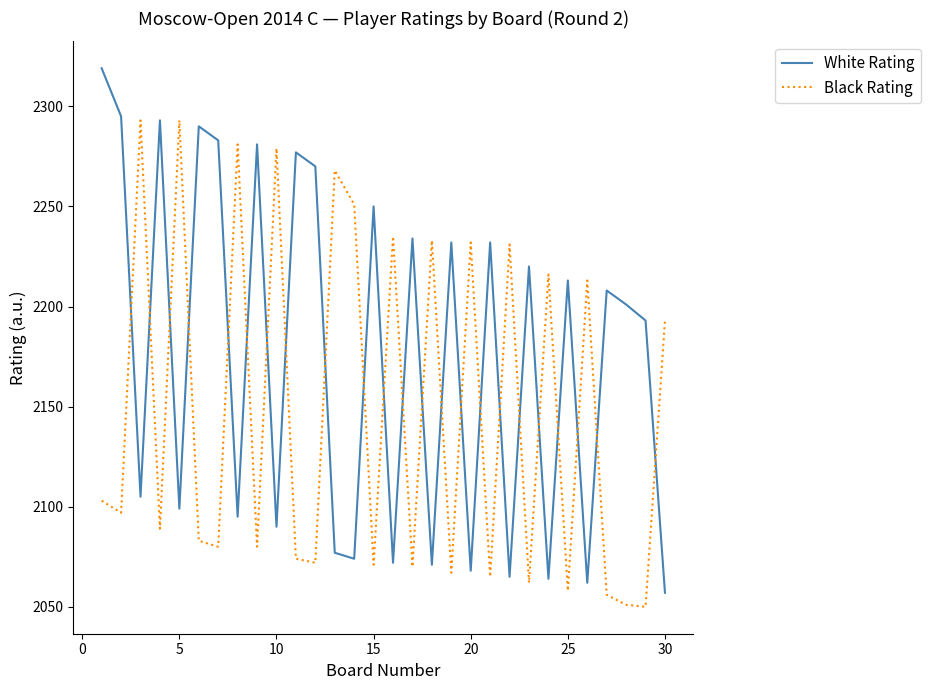

Which series has the largest total across all categories?

White Rating